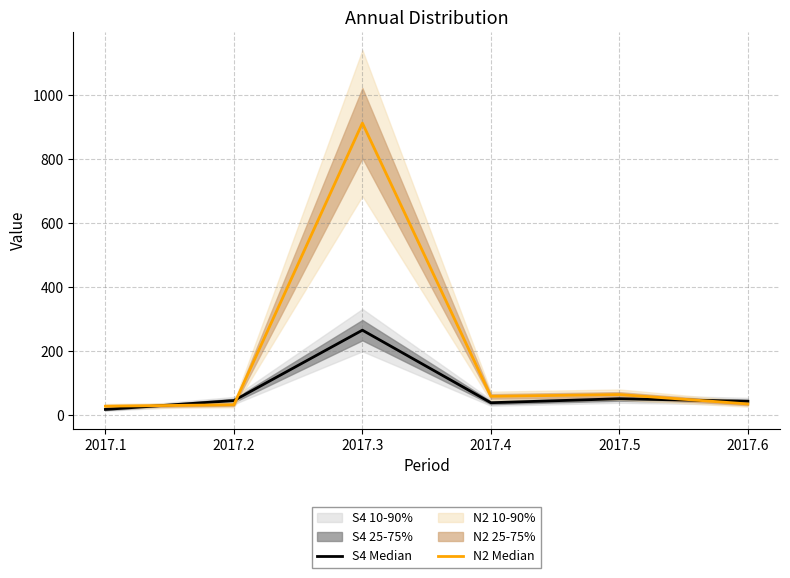

At how many categories does at least one series exceed 172?

1